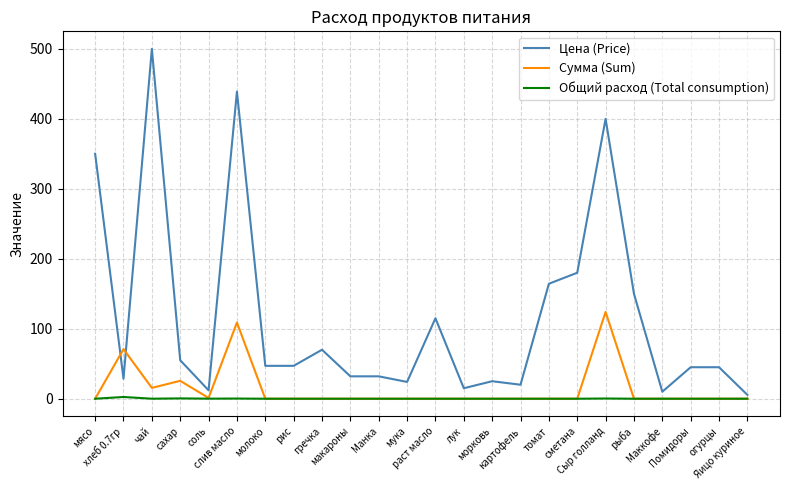

Which series has the largest total across all categories?

Цена (Price)